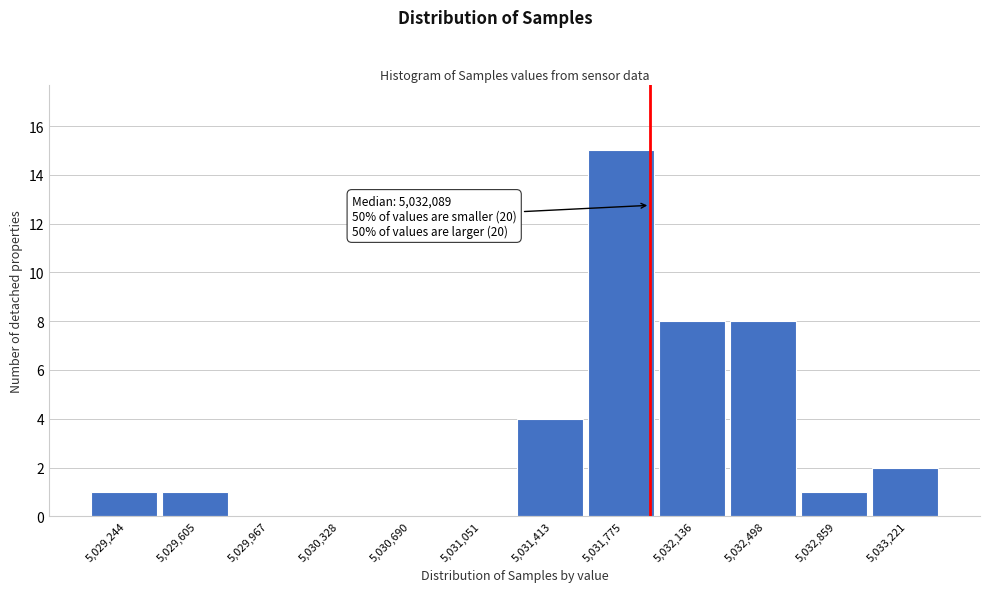

Reading left to right, transcribe all the data shown in this chart.

5,029,244=1	5,029,605=1	5,029,967=0	5,030,328=0	5,030,690=0	5,031,051=0	5,031,413=4	5,031,775=15	5,032,136=8	5,032,498=8	5,032,859=1	5,033,221=2